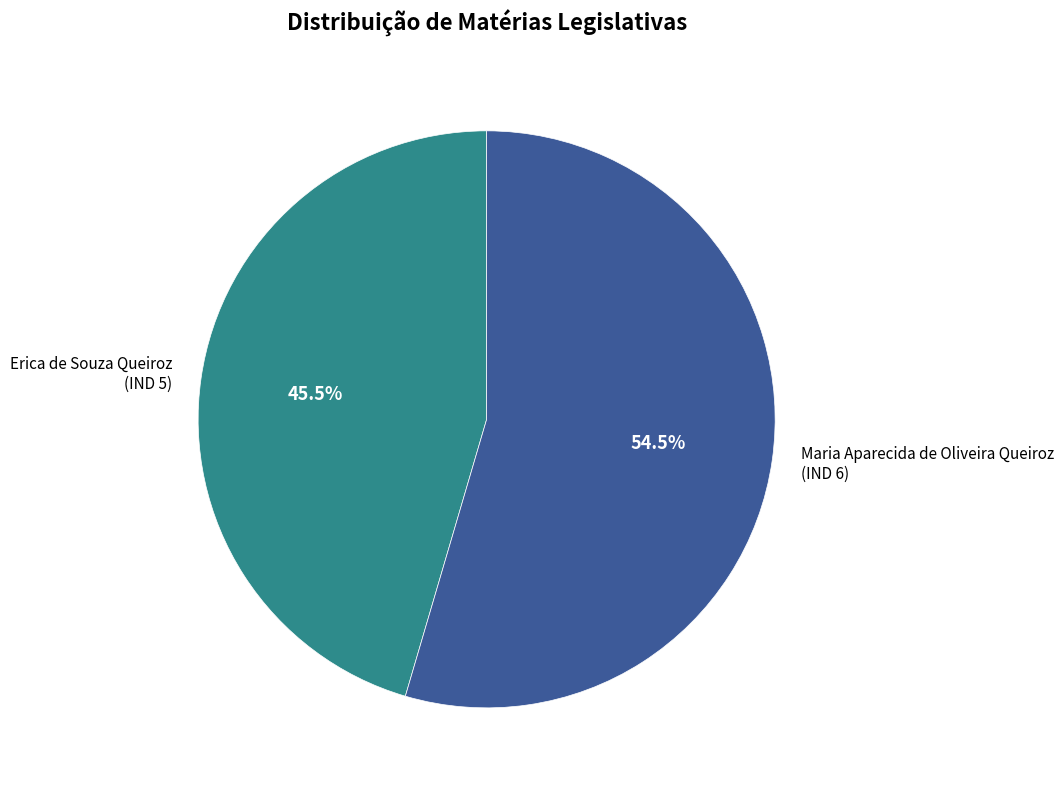

Approximately how many times larger is the value at Maria Aparecida de Oliveira Queiroz (IND 6) compared to Erica de Souza Queiroz (IND 5)?

1.2